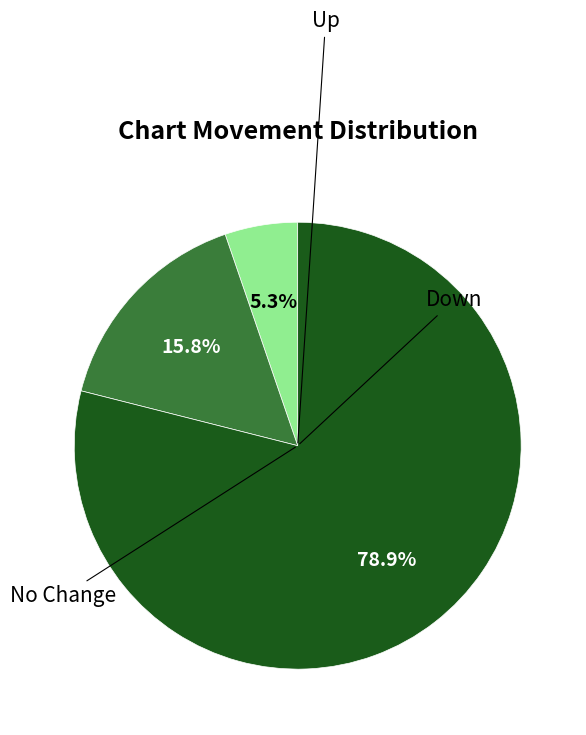

Is there any slice that represents more than half of the pie?

Yes